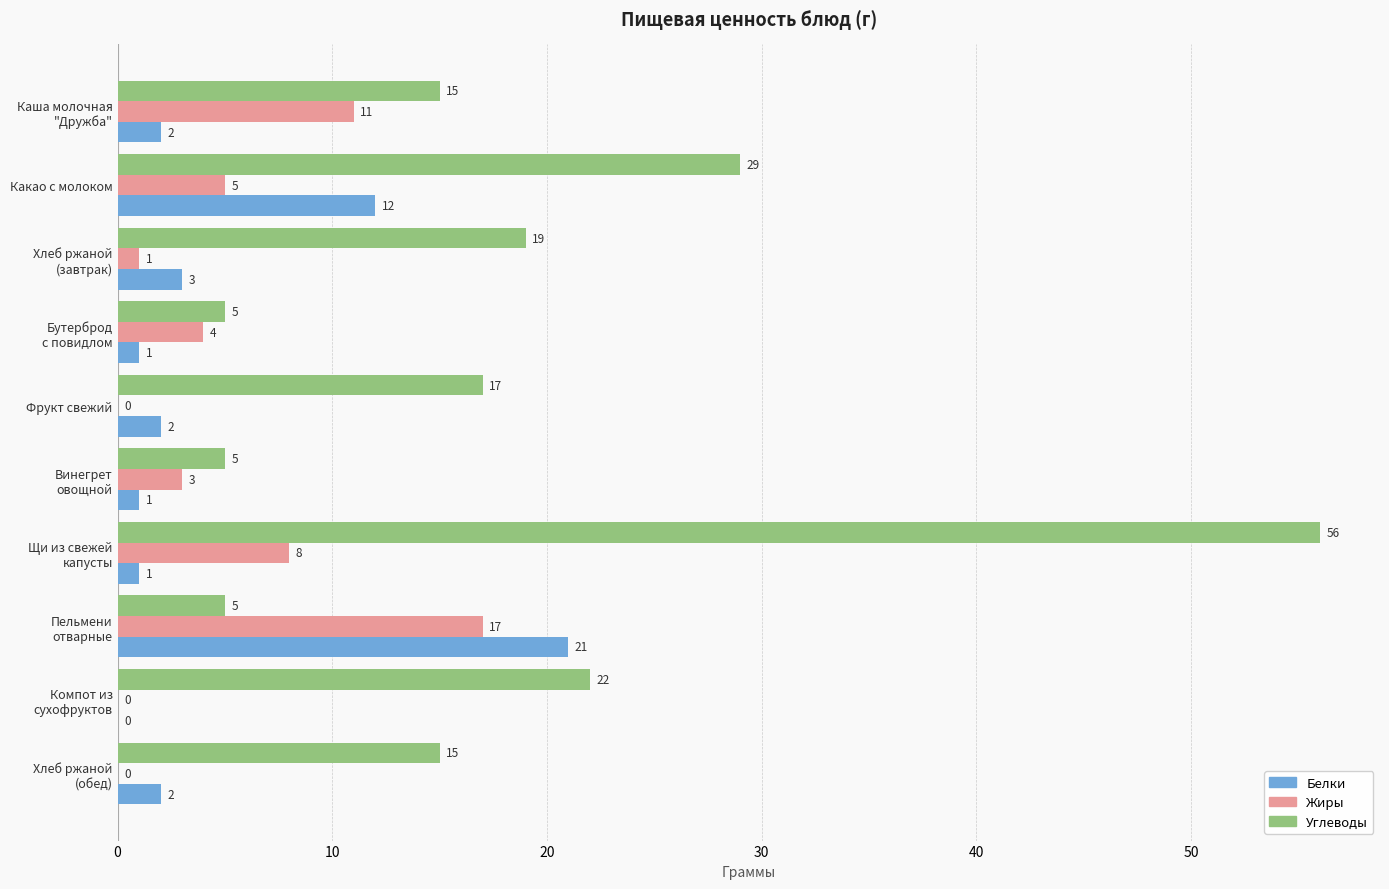

True or false: Углеводы has a value of 52 at Какао с молоком.

False